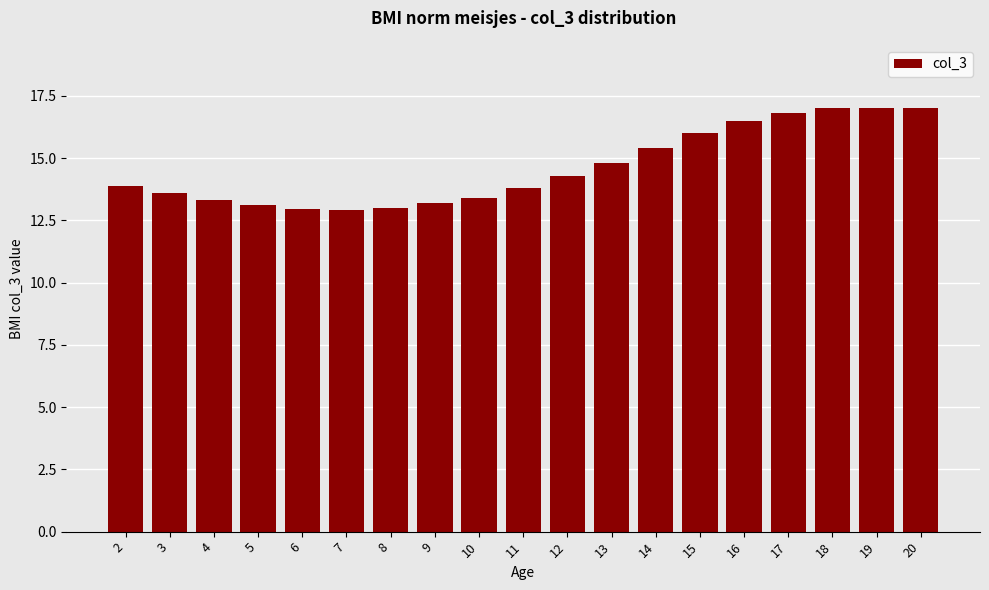

What is the change in value from 16 to 20?

+0.5